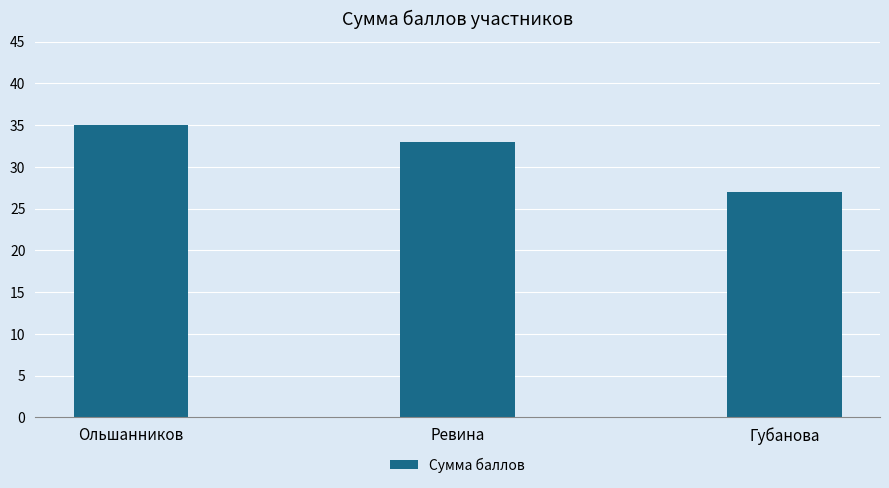

What is the difference between the second highest and minimum values?

6